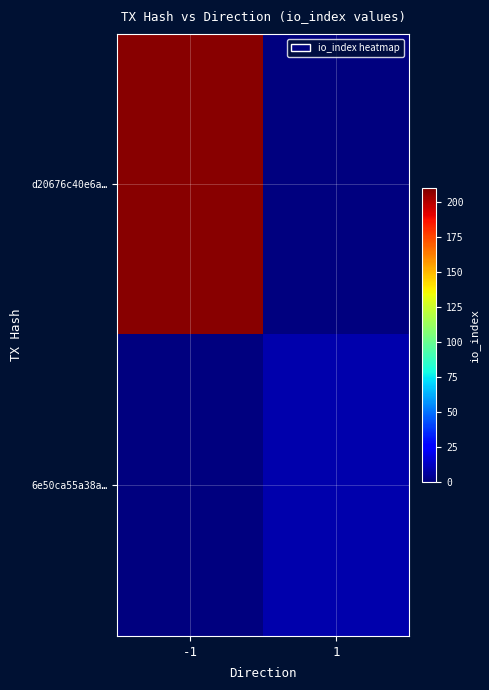

Rank the series by their average value, from highest to lowest.

d20676c40e6a…, 6e50ca55a38a…